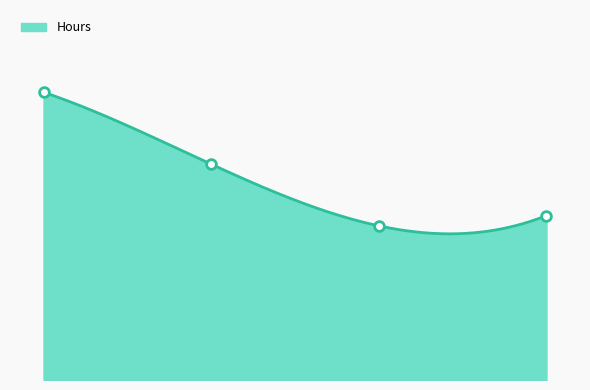

What is the ratio of the value at 2020-11-01 to the value at 2017-12-01?

1.1